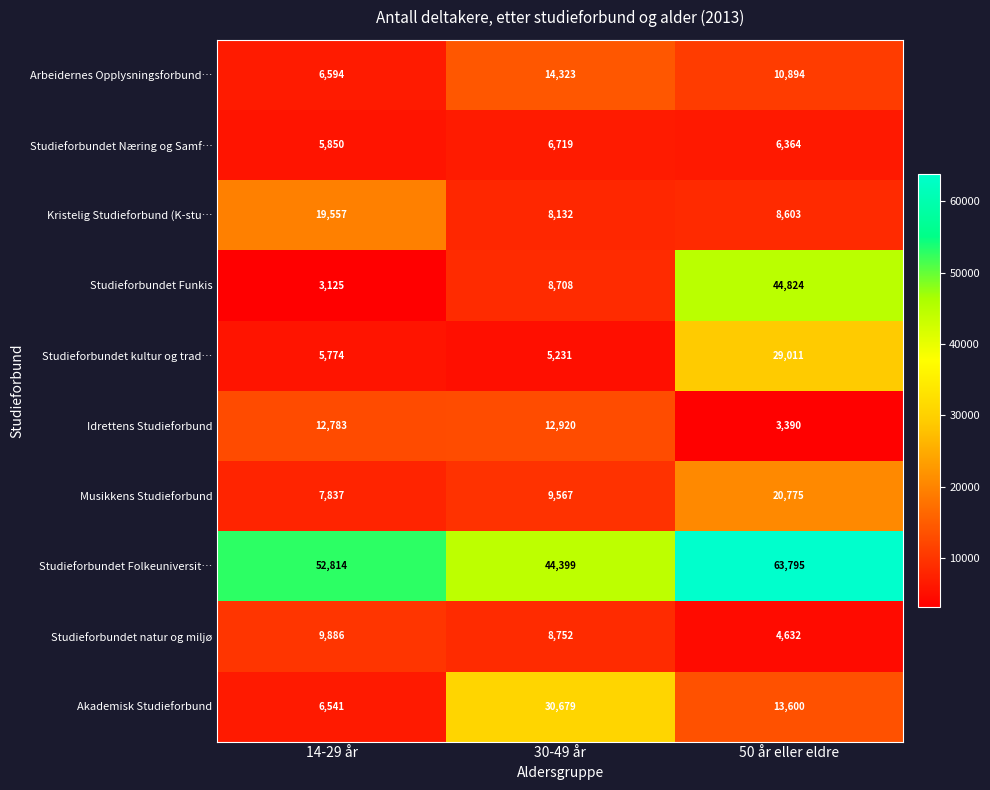

Where is Studieforbundet Folkeuniversit… nearest to the value 54097?

14-29 år